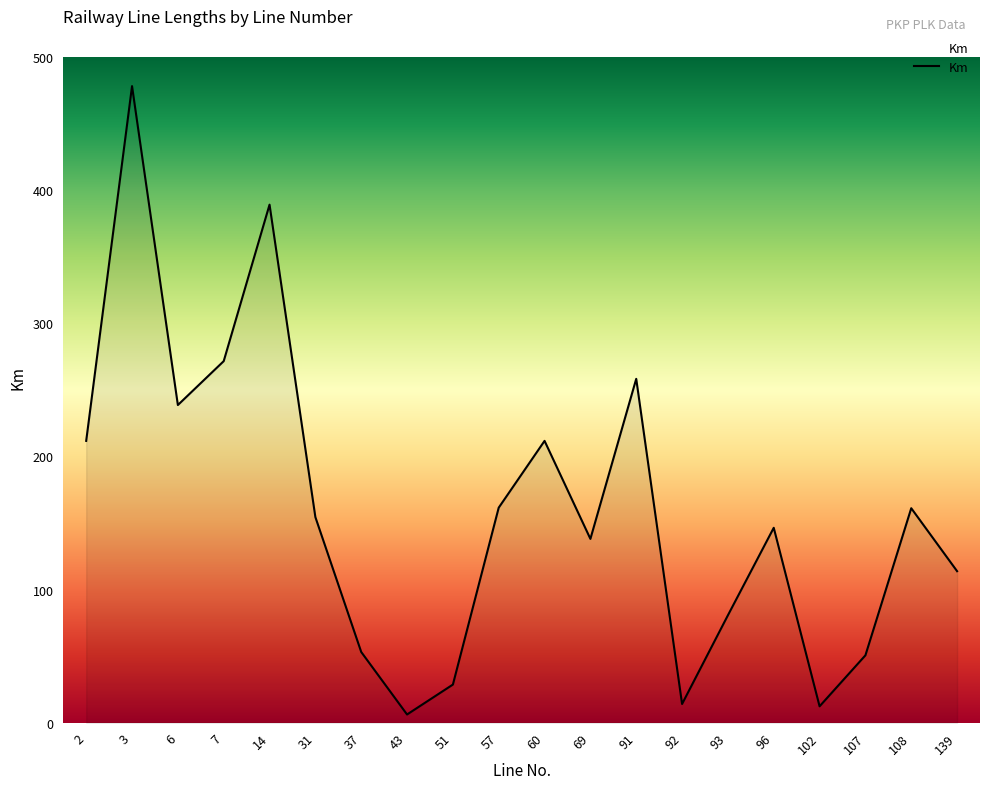

What is the greatest value displayed?

478.1